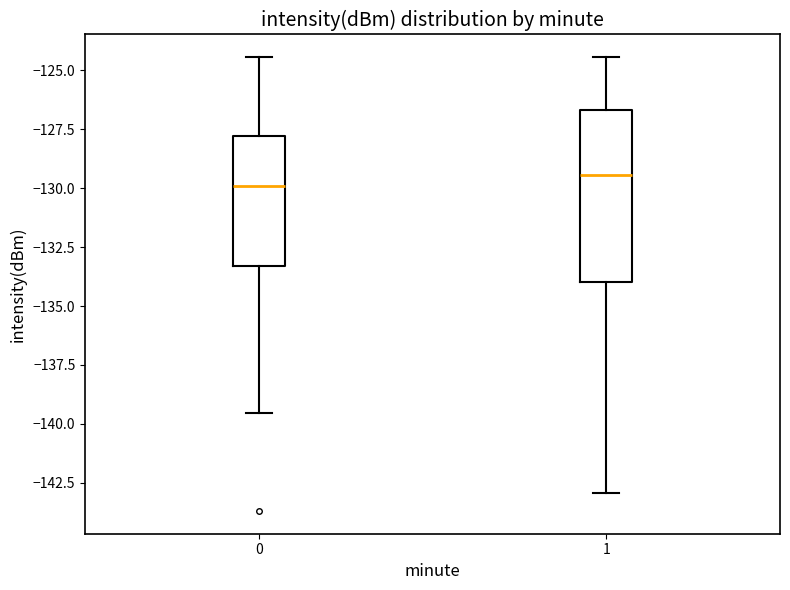

Where does the median line of the box at x = 1 sit on the y-axis? The values are not printed on the chart, so give them approximately, as read against the axis.

-129.5